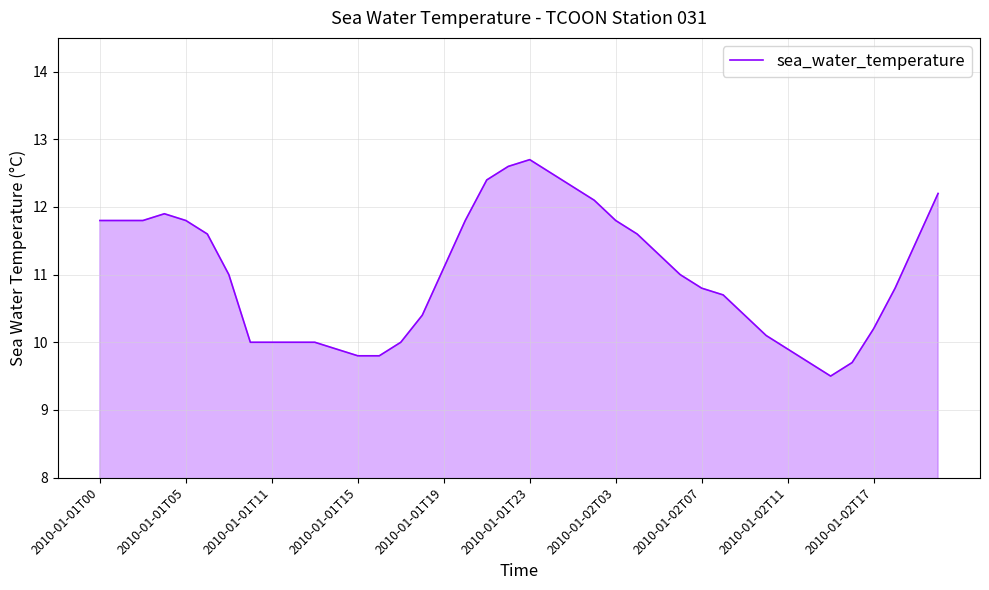

What is the maximum value shown in the chart?

12.7